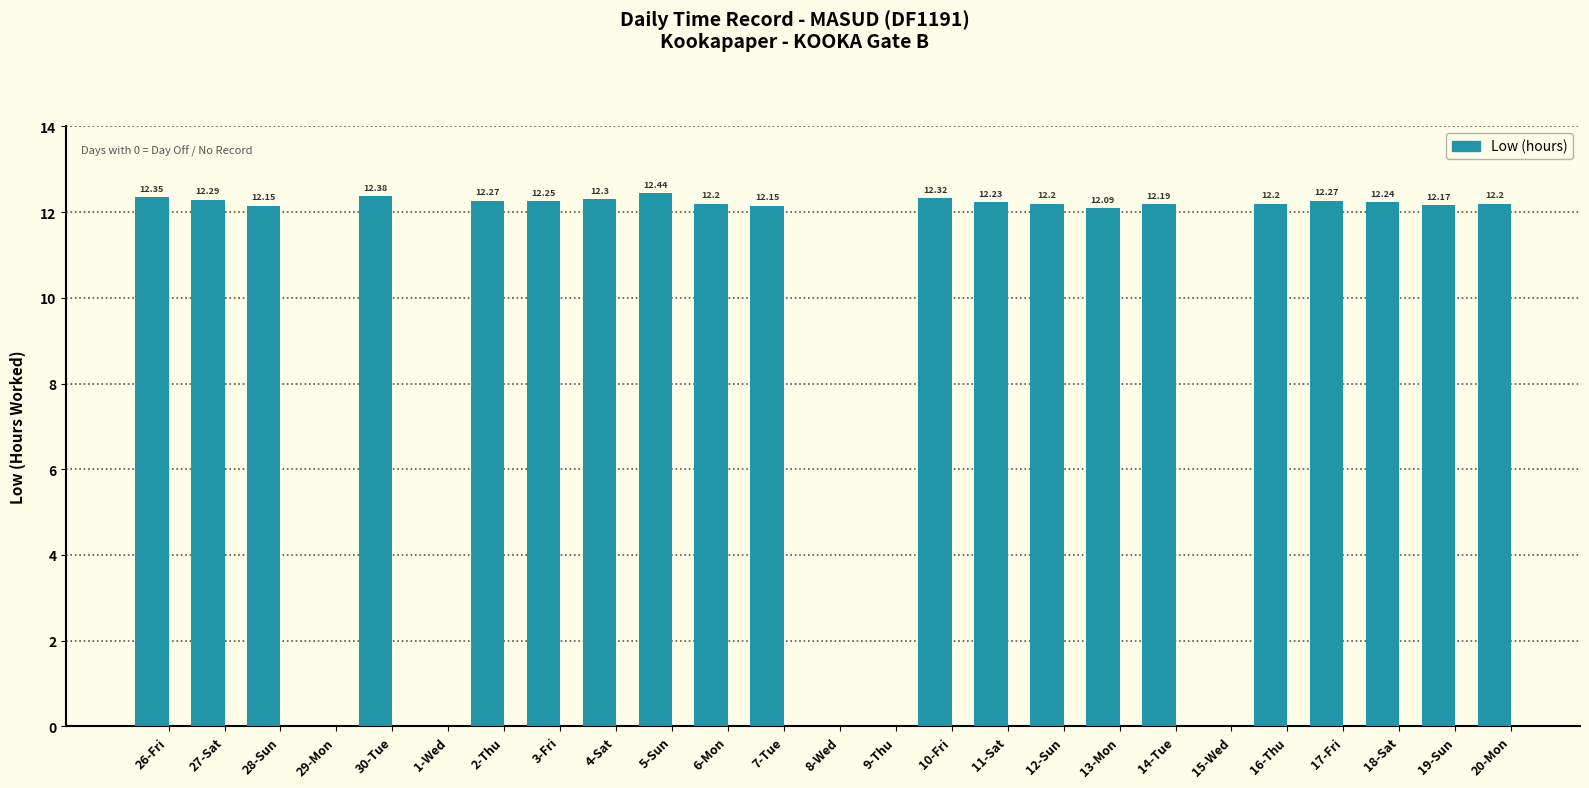

What is the sum of the values at 11-Sat and 5-Sun?

24.7